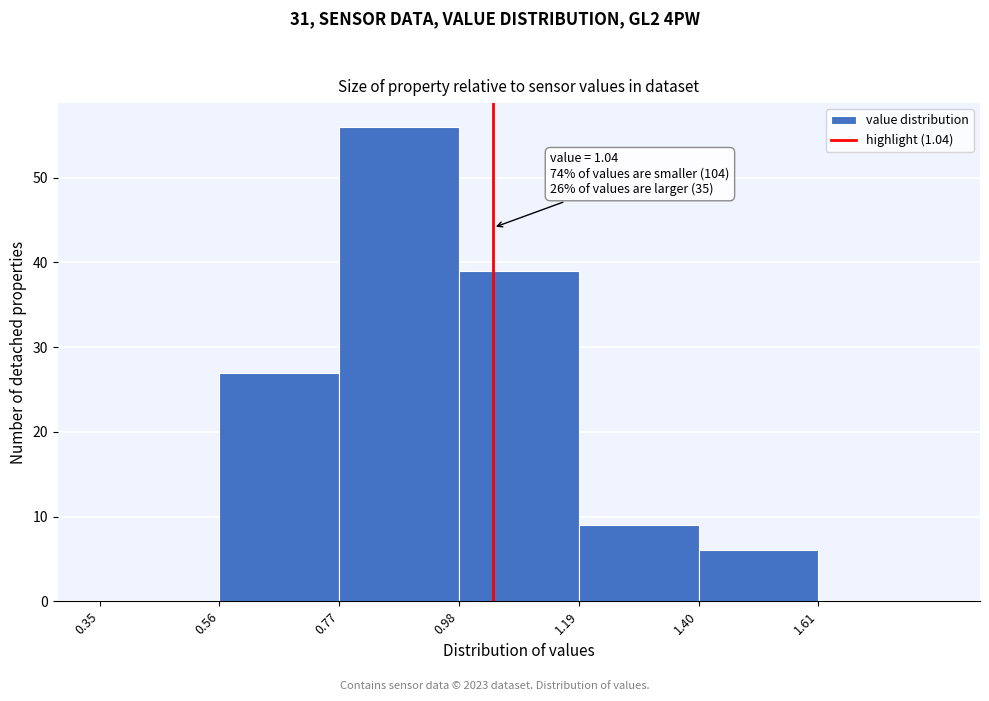

Over which range of the x-axis is the bar tallest?

0.77 to 0.98